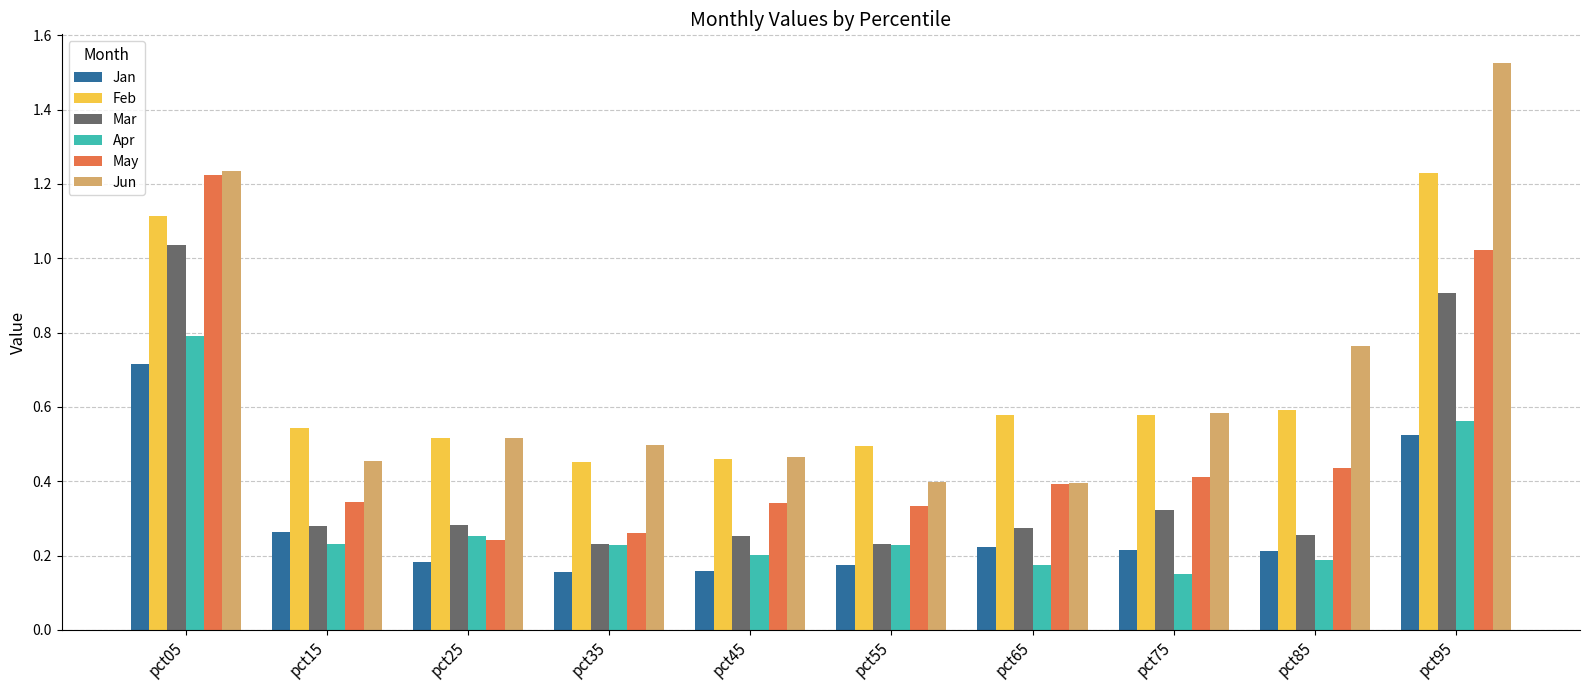

Count the Jan values in the range 0 to 1.

10